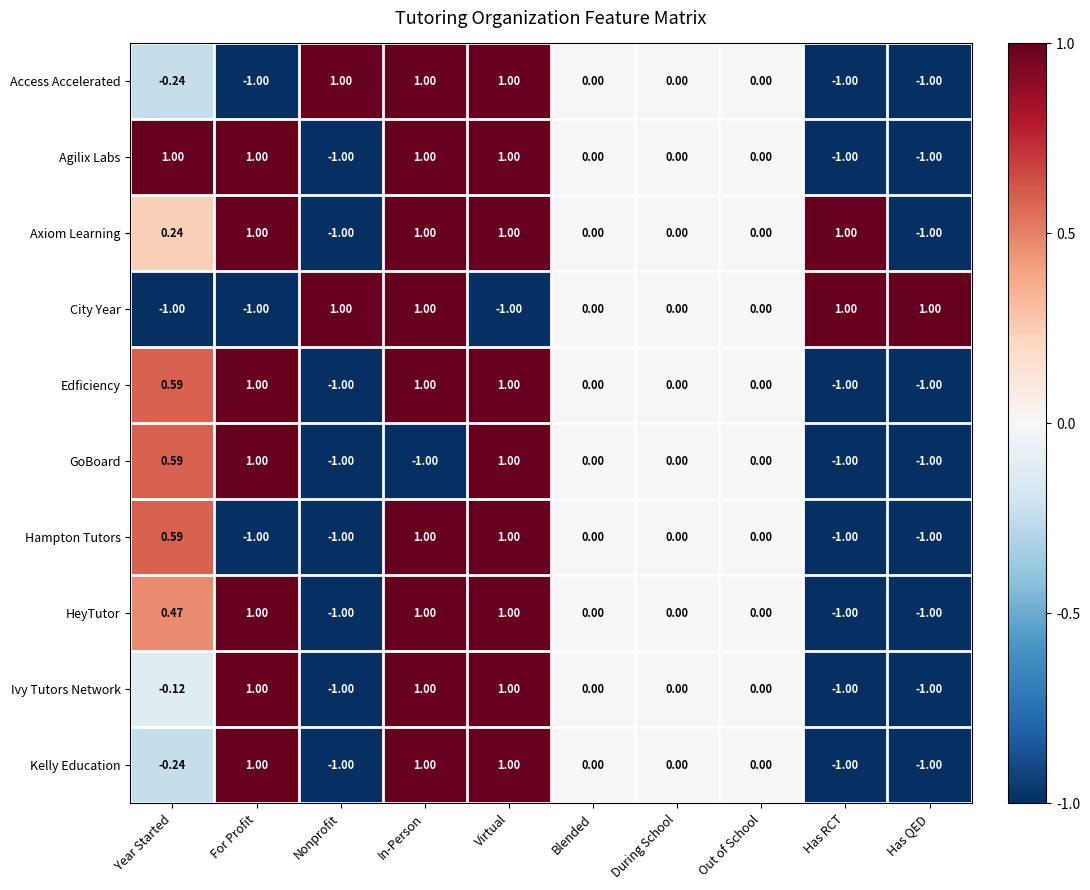

Is the value of Agilix Labs at Has QED greater than the value of Axiom Learning at Virtual?

No